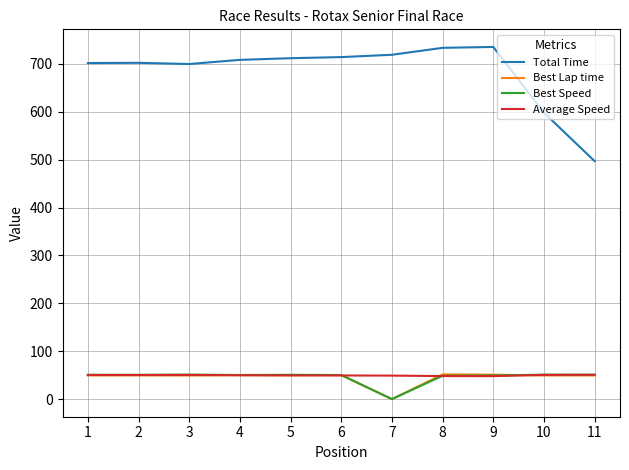

The value of Total Time at 4 is 708.3. True or false?

True